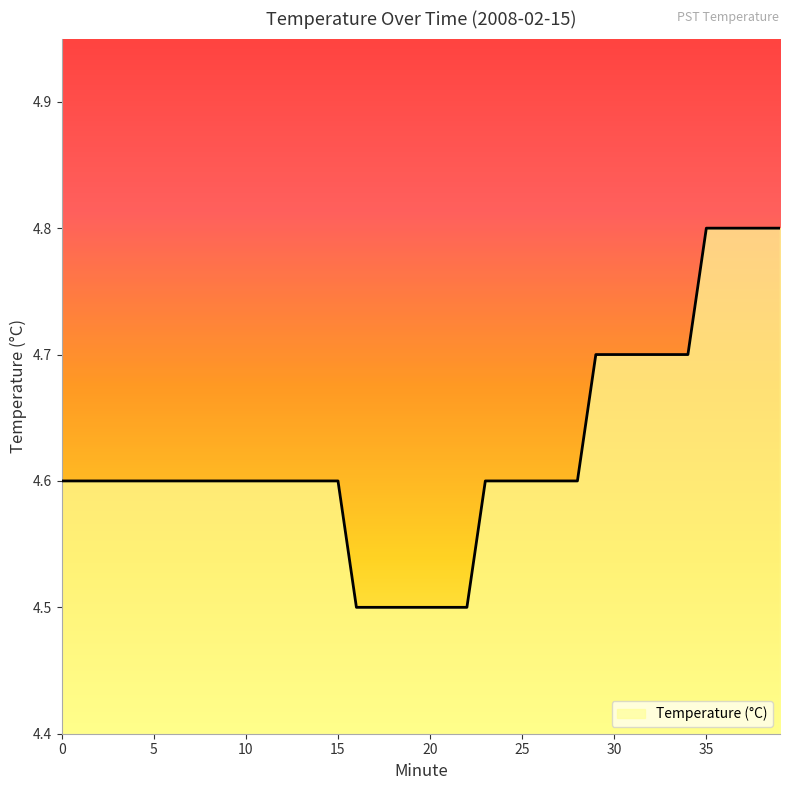

What is the minimum value shown in the chart?

4.5